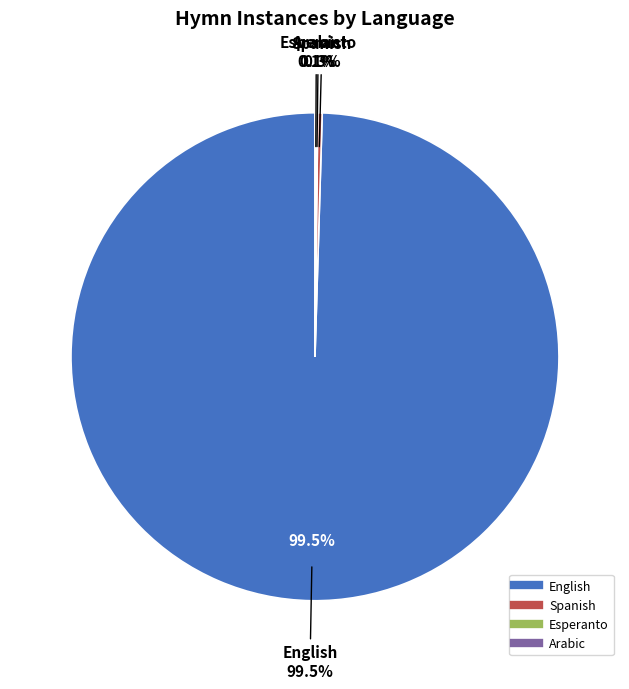

Count the number of slices in the pie.

4